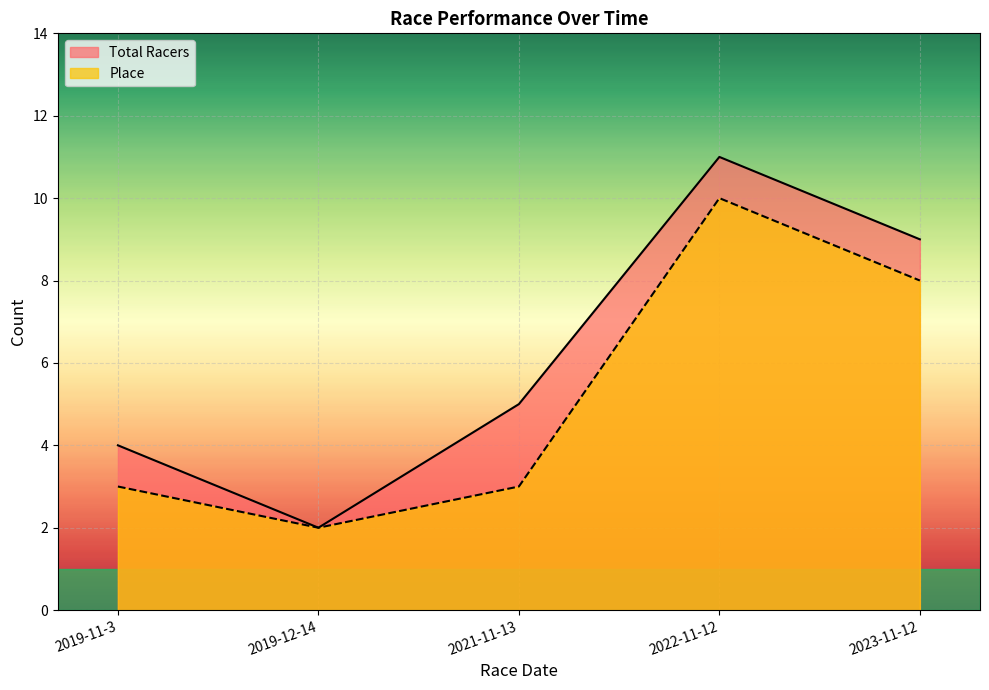

What is the difference between the Place values at 2019-11-3 and 2022-11-12?

7